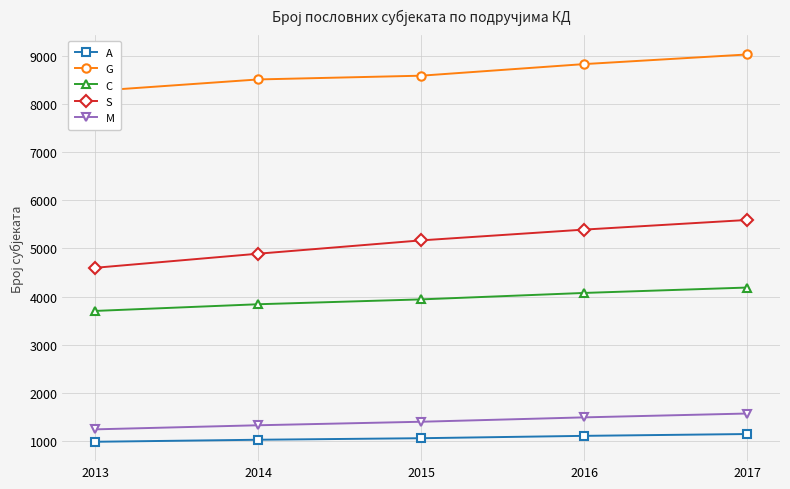

True or false: S and C intersect in this chart.

False